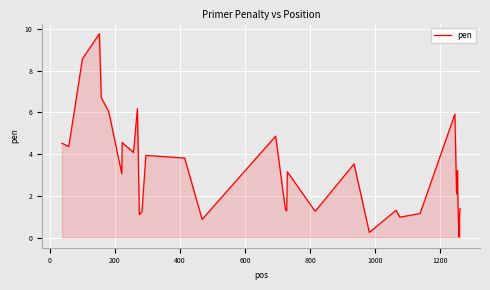

What is the difference between the maximum and minimum values?

9.7